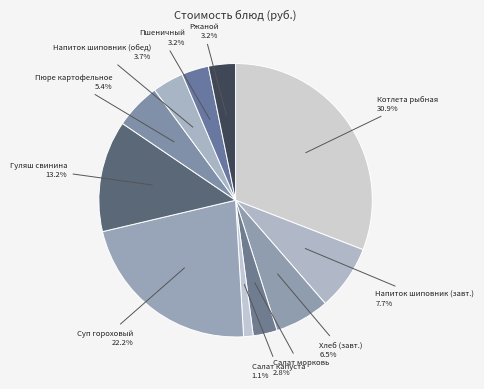

How many segments does this pie chart have?

11